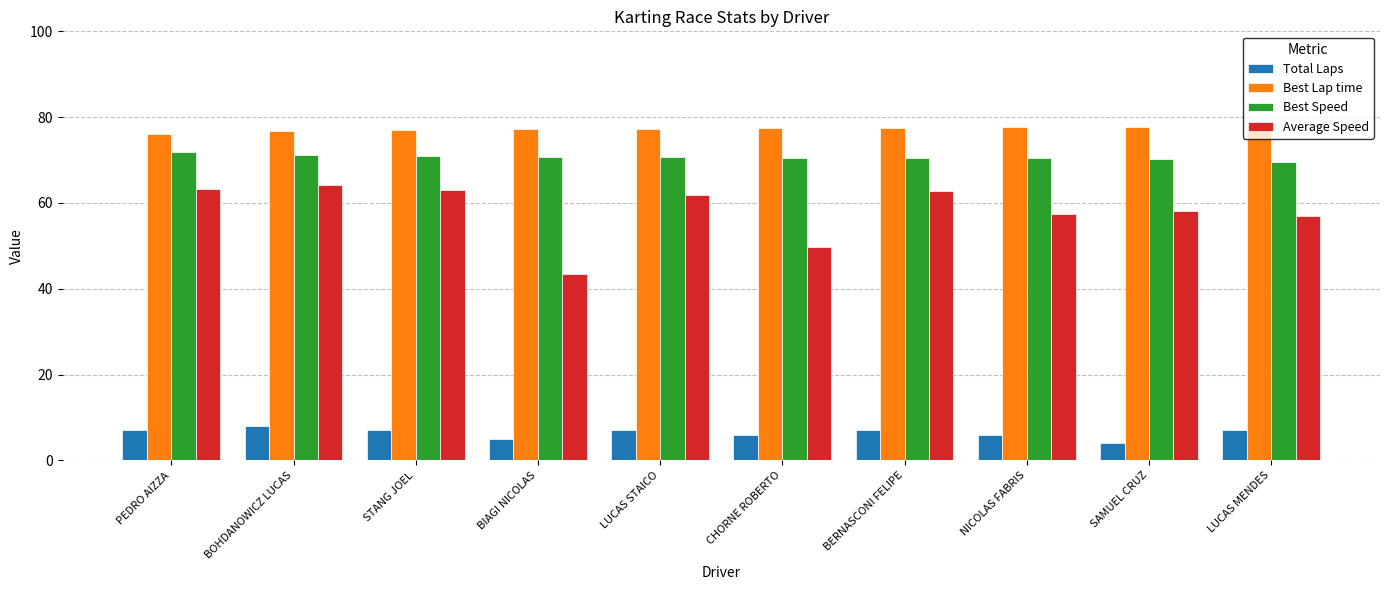

Which category has the lowest value across all series?

SAMUEL CRUZ